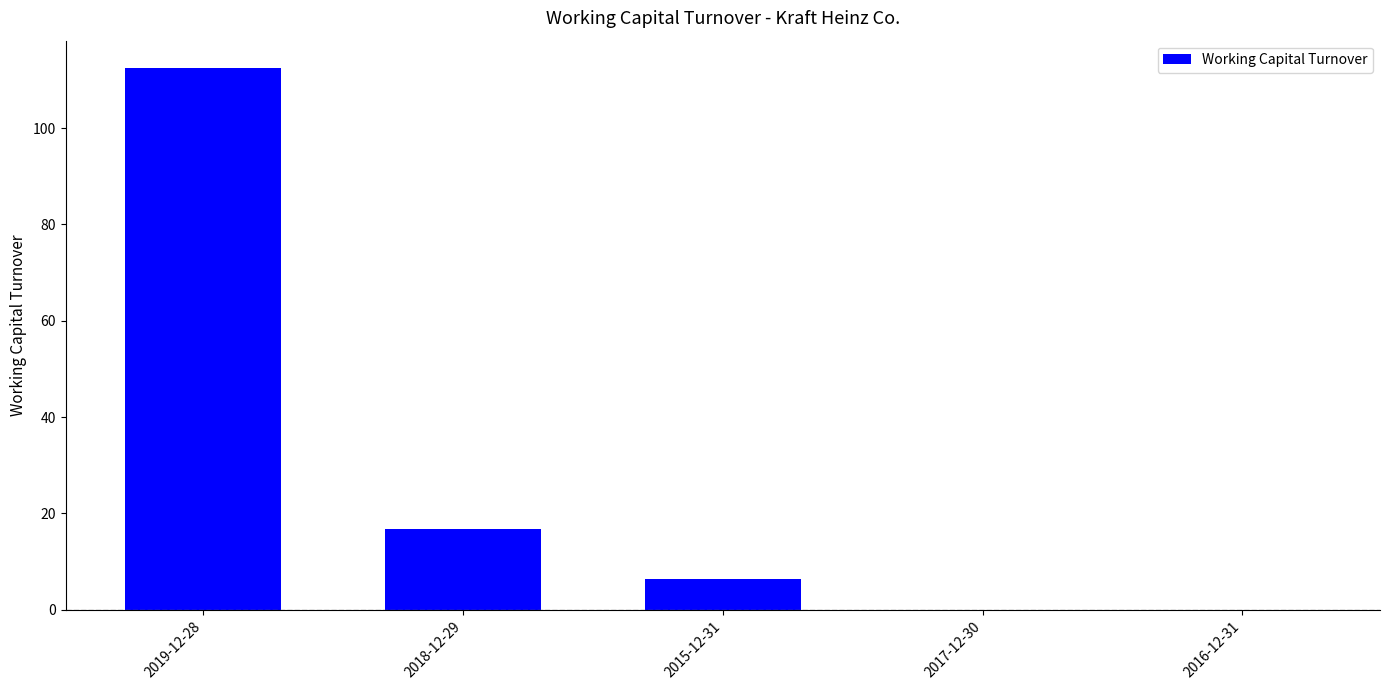

Count the number of data series in this chart.

1